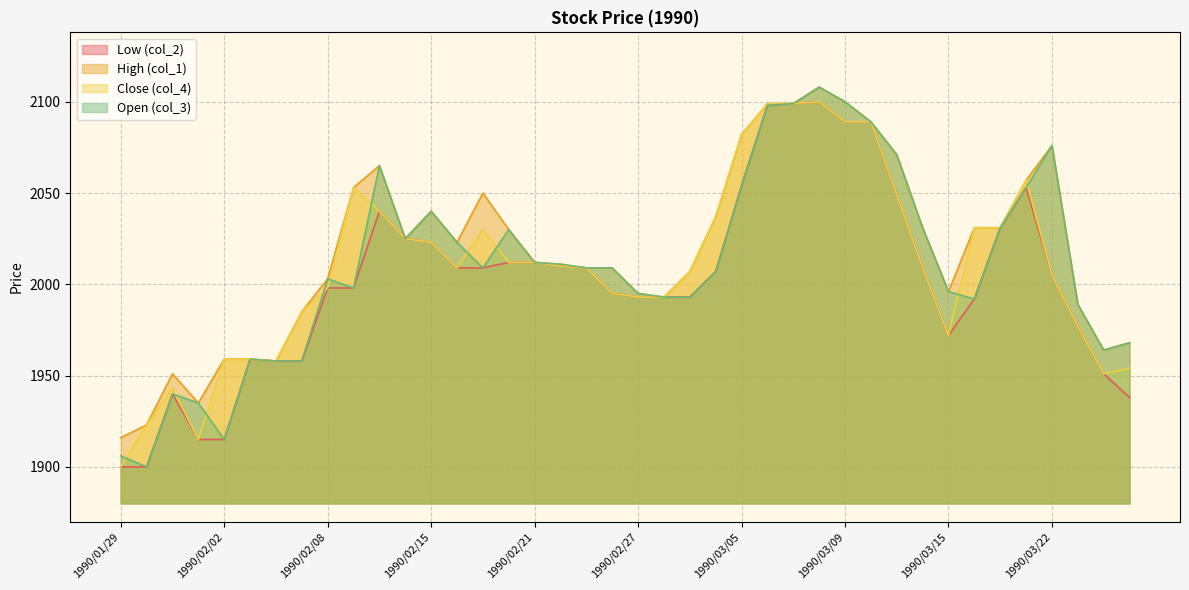

Between 1990/02/14 and 1990/02/27, which series saw the biggest shift?

Low (col_2)